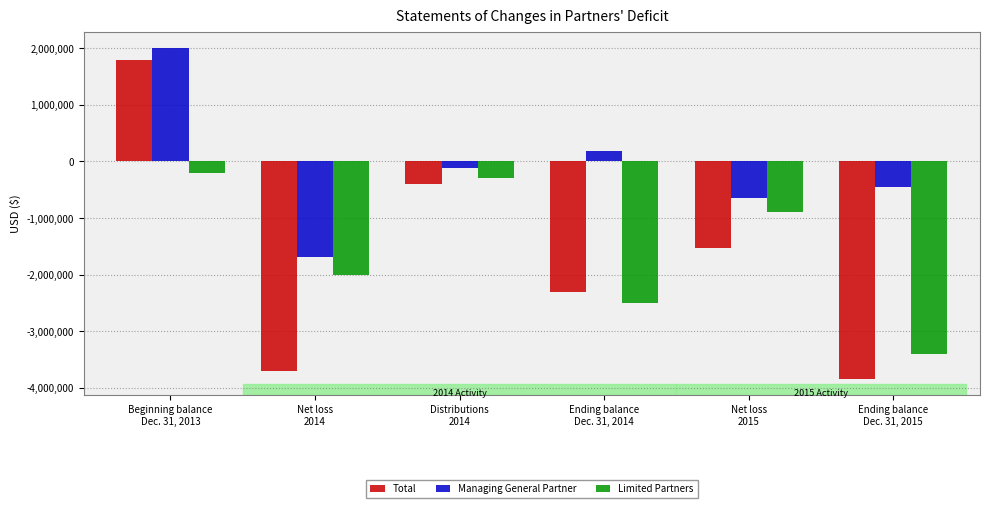

True or false: Limited Partners has a value of -3390700 at Ending balance
Dec. 31, 2015.

True